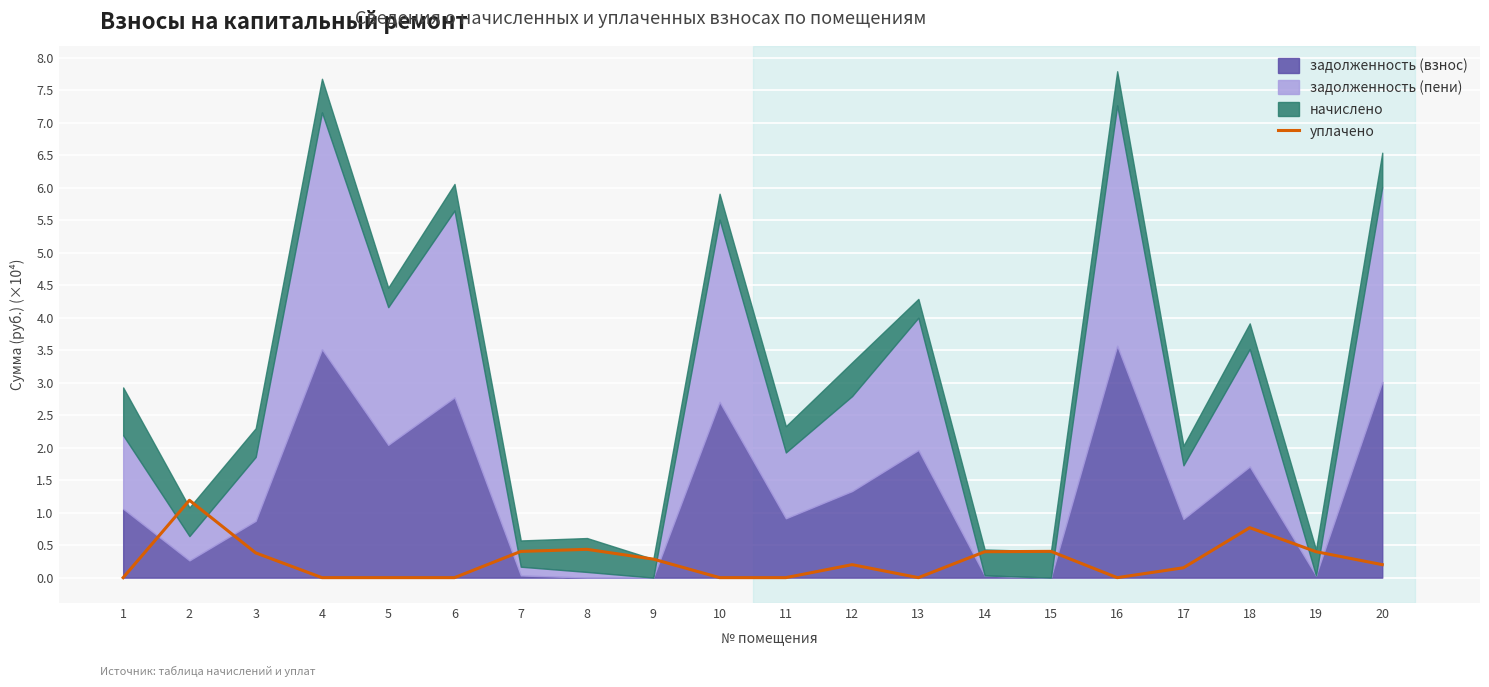

The value of уплачено at 19 is 0.4. True or false?

True